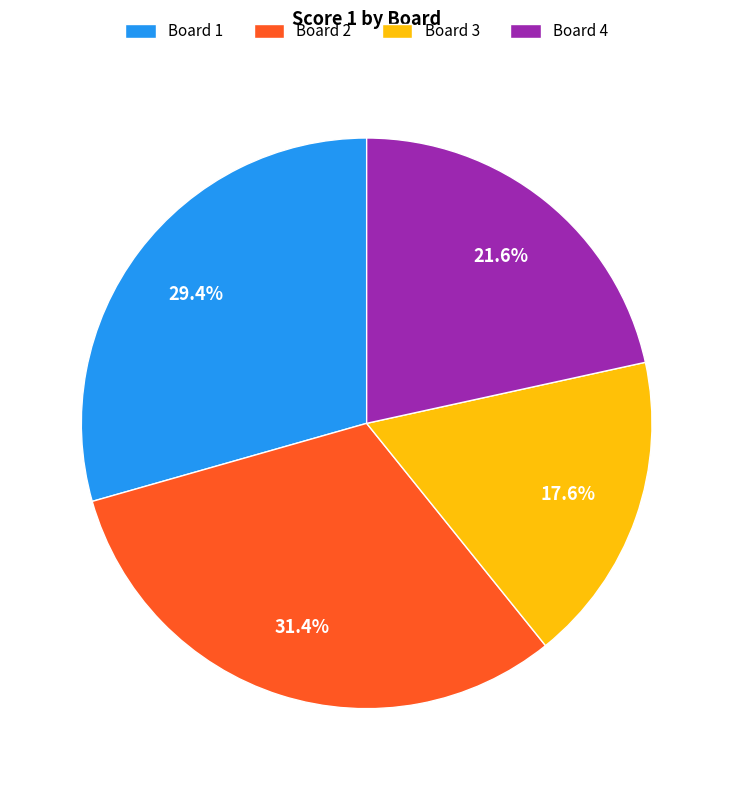

To the nearest percent, what is the difference between the Board 3 and Board 1 slice percentages?

12%